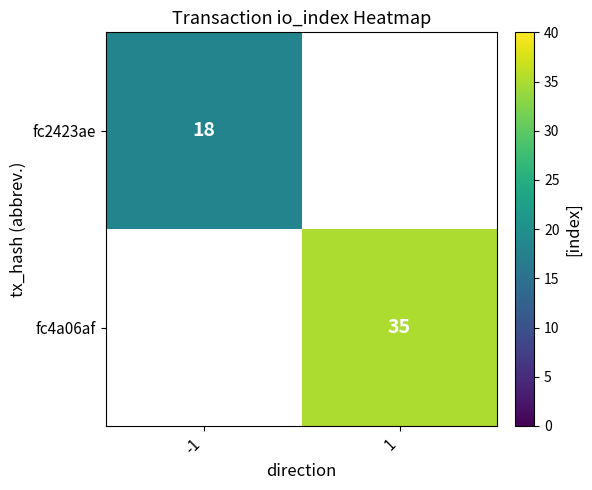

The fc2423ae series shows 18 at -1. True or false?

True